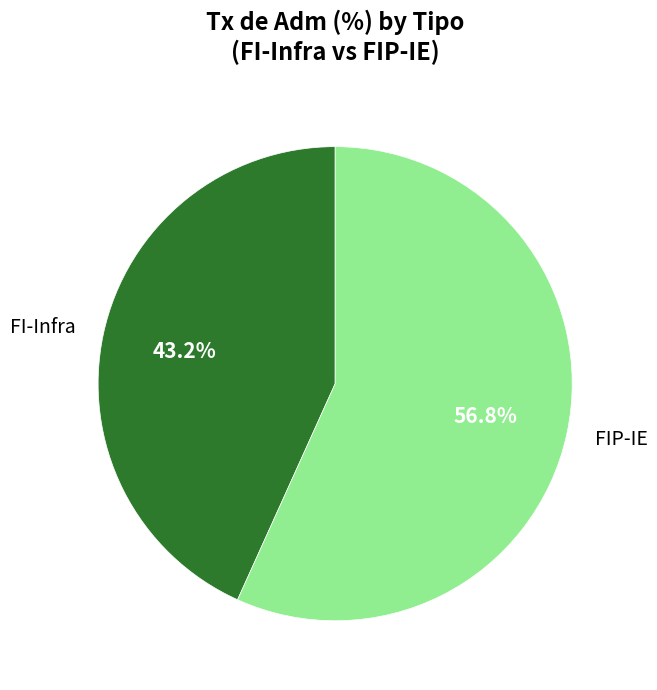

What is the total percentage of FI-Infra and FIP-IE?

100.0%